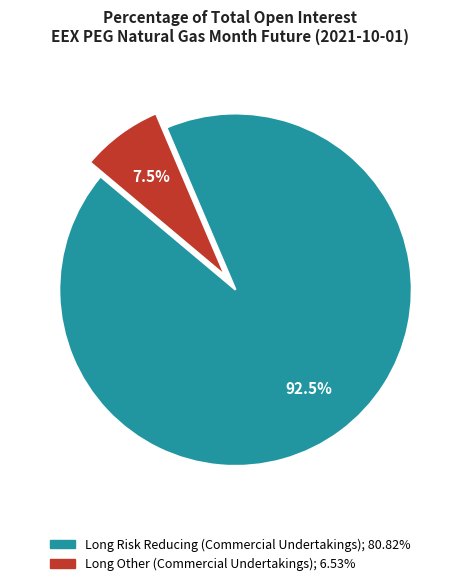

Does any single category account for the majority?

Yes